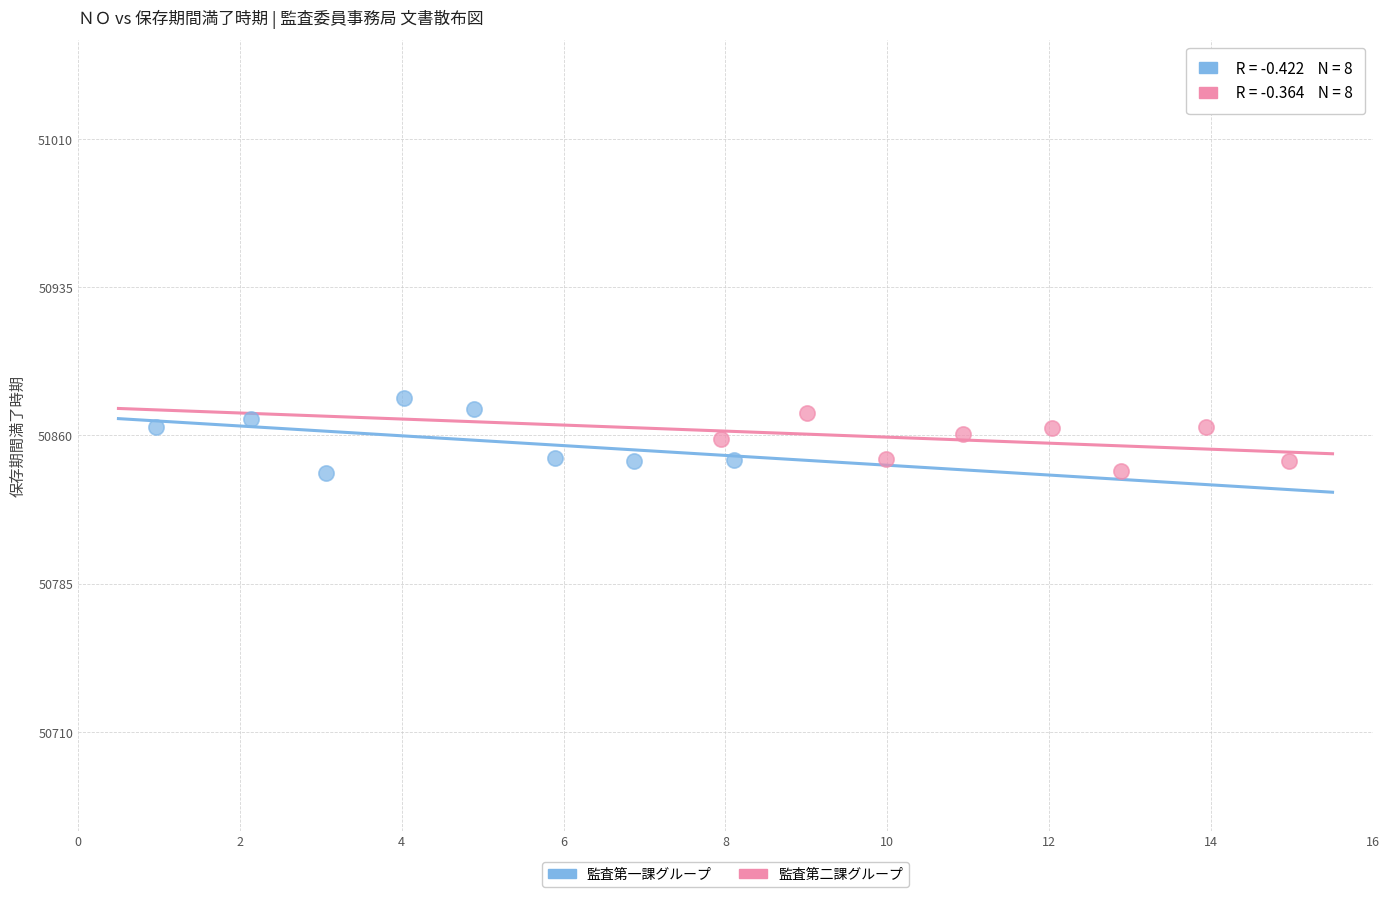

Which series has the largest Y range (max minus min)?

監査第一課グループ